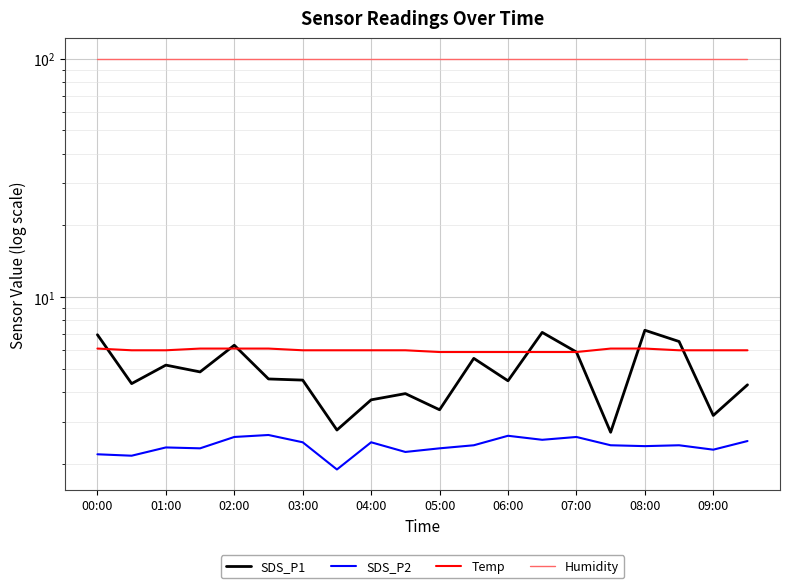

Read the Humidity value at 02:00.

99.9